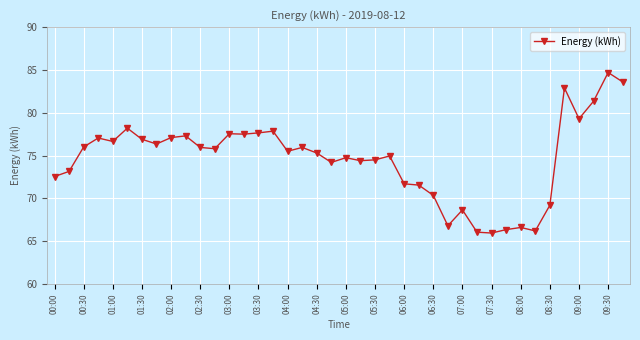

What is the minimum value shown in the chart?

66.0